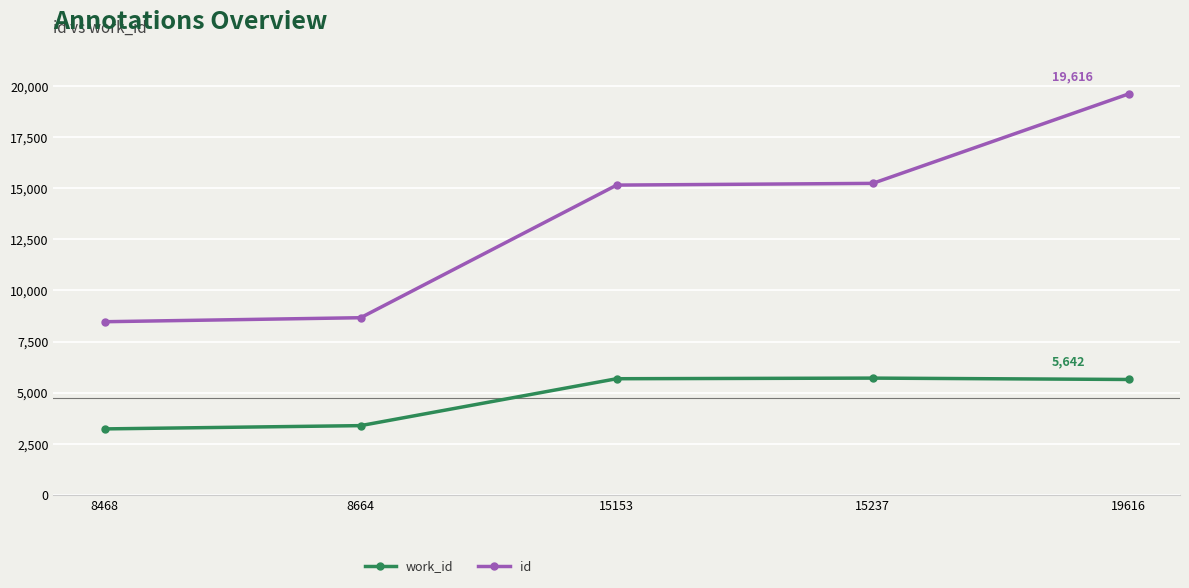

What is the minimum value shown in the chart?

3224